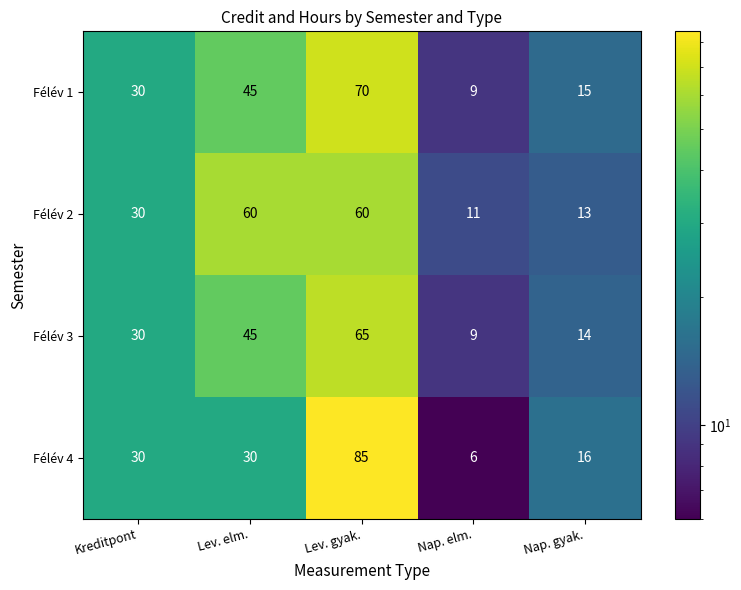

Between Kreditpont and Lev. elm., which series saw the biggest shift?

Félév 2